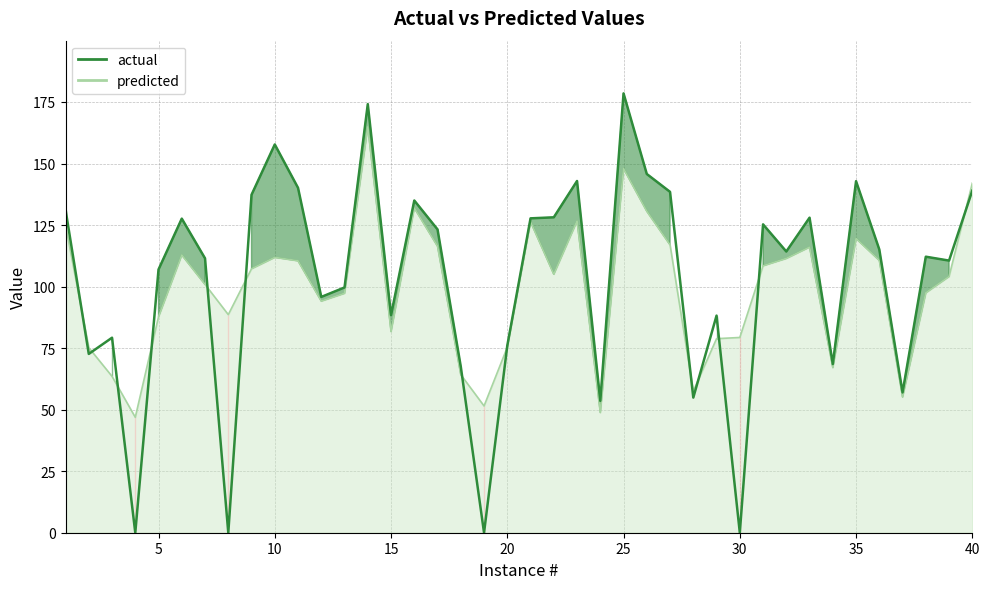

Reading left to right, what are all the values shown in this chart?

actual: 1=131.3	2=72.6	3=79.2	4=0.0	5=106.9	6=127.6	7=111.5	8=0.0	9=137.3	10=157.7	11=140.1	12=95.8	13=99.6	14=174.1	15=88.4	16=135.0	17=123.2	18=67.5	19=0.0	20=76.0	21=127.7	22=128.1	23=142.9	24=53.6	25=178.5	26=145.7	27=138.5	28=54.9	29=88.2	30=0.0	31=125.3	32=114.2	33=128.0	34=68.5	35=142.8	36=115.1	37=57.0	38=112.1	39=110.6	40=139.0
predicted: 1=125.0	2=75.2	3=63.5	4=46.9	5=87.7	6=112.9	7=100.9	8=88.6	9=107.3	10=111.9	11=110.5	12=94.1	13=97.3	14=164.9	15=81.7	16=132.0	17=116.4	18=64.2	19=51.5	20=75.4	21=126.3	22=105.0	23=126.7	24=48.8	25=148.0	26=130.6	27=117.0	28=57.5	29=78.8	30=79.3	31=108.4	32=111.4	33=116.0	34=67.1	35=119.5	36=110.6	37=55.1	38=97.5	39=104.1	40=142.1